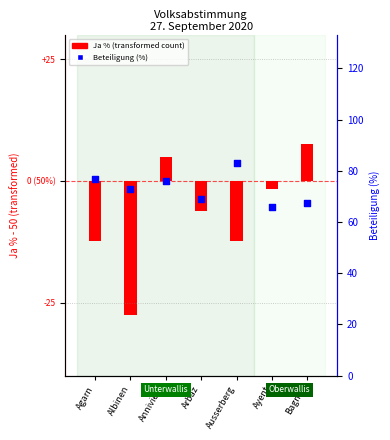

Which series reaches the minimum Y coordinate?

Ja % (transformed)